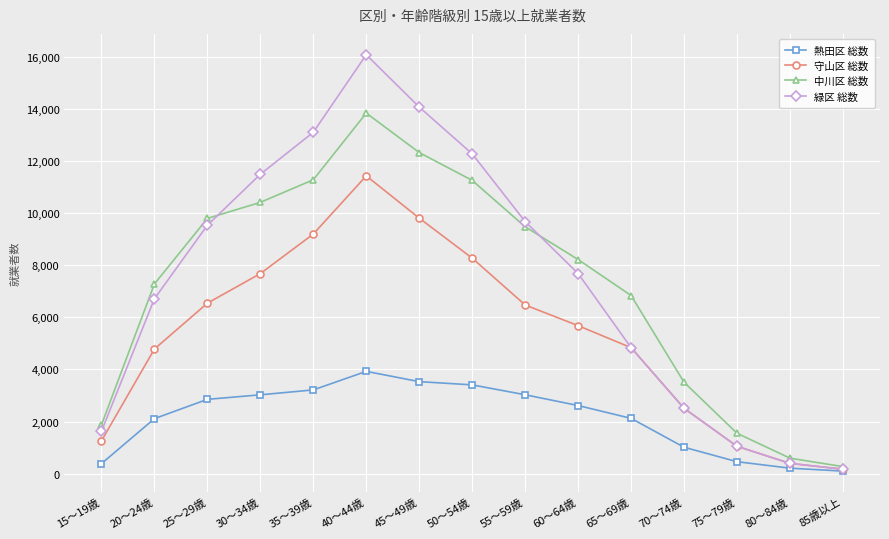

How many lines are shown in the chart?

4